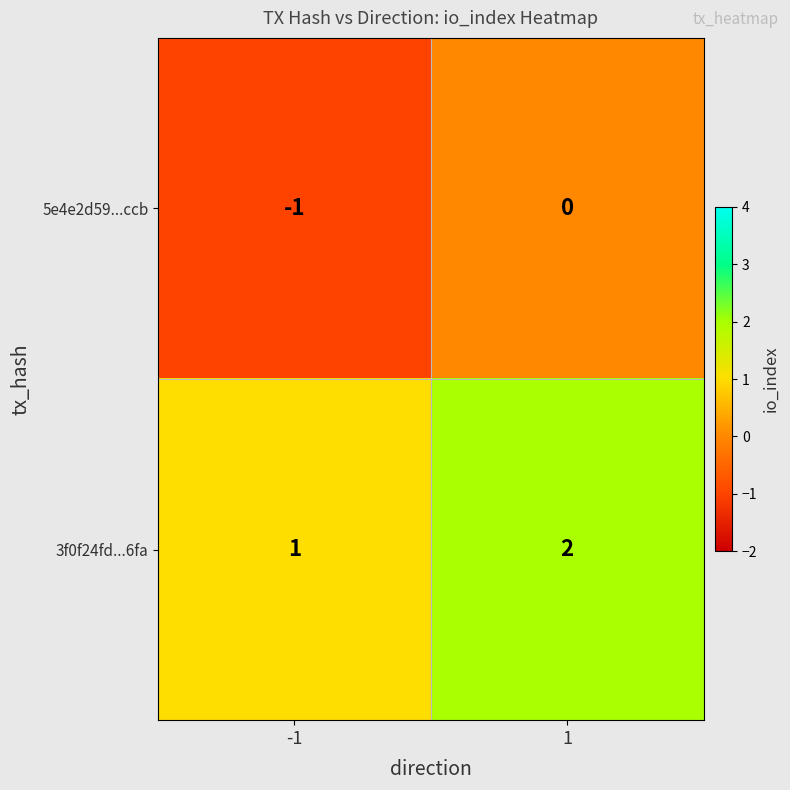

The 3f0f24fd...6fa series shows 0 at -1. True or false?

False